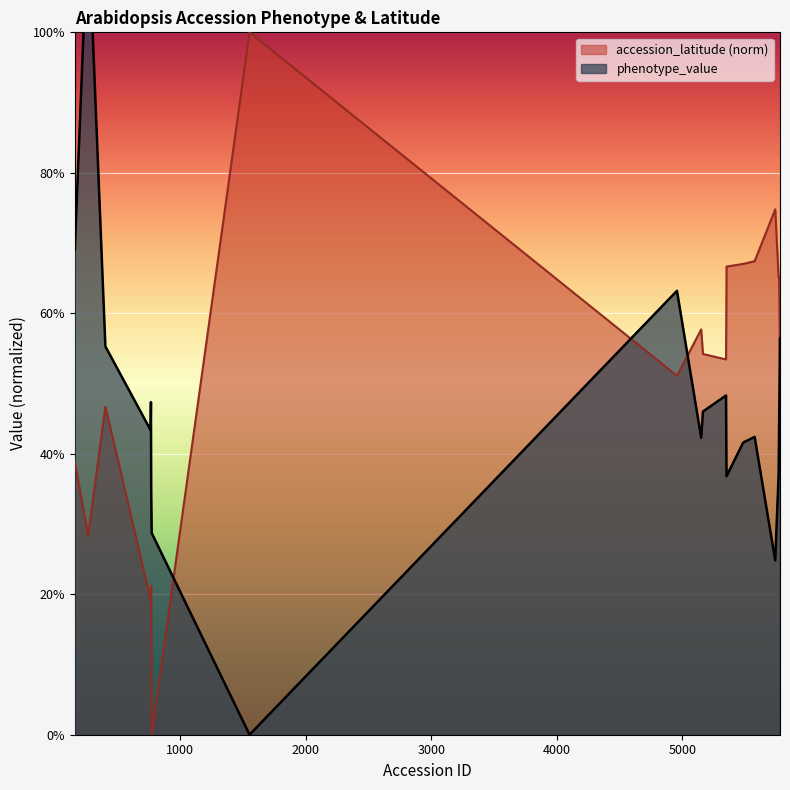

At which category does the chart reach its minimum across all series?

772